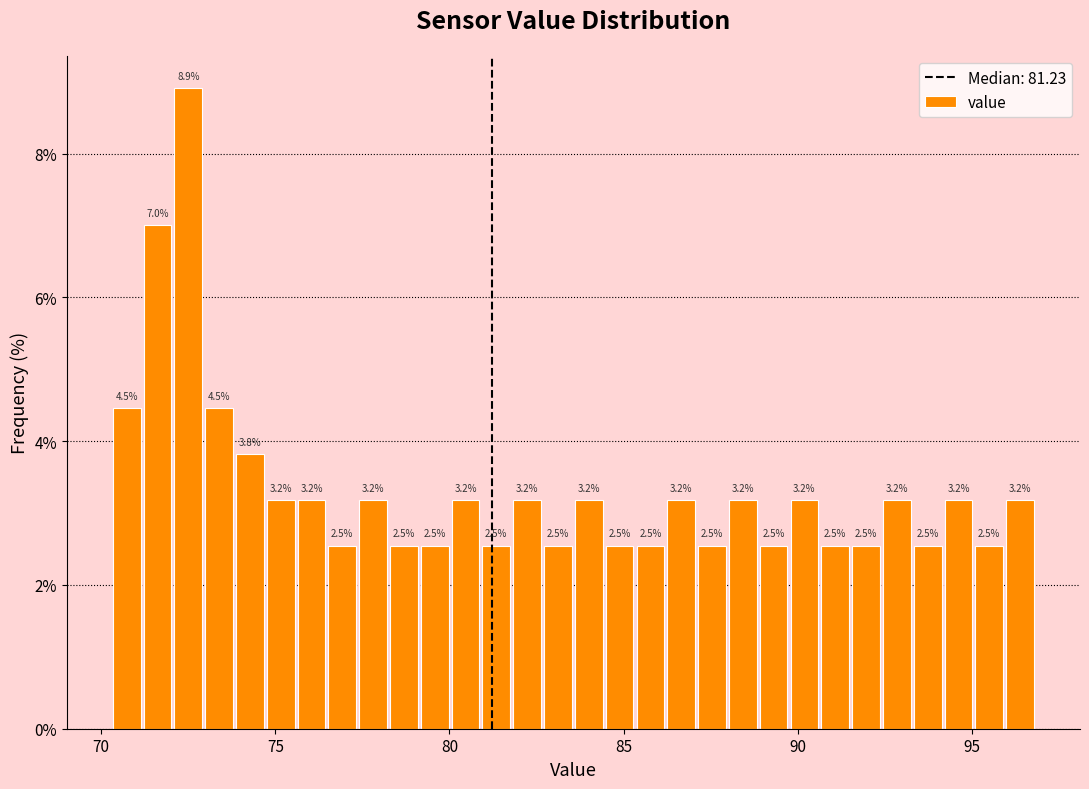

Read against the x-axis, roughly where is the centre of the tallest bar?

72.5